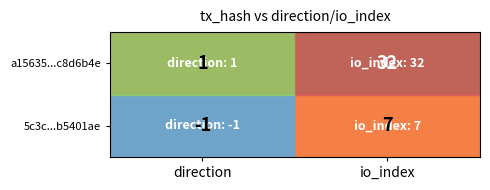

Which label corresponds to the smallest value in the chart?

direction